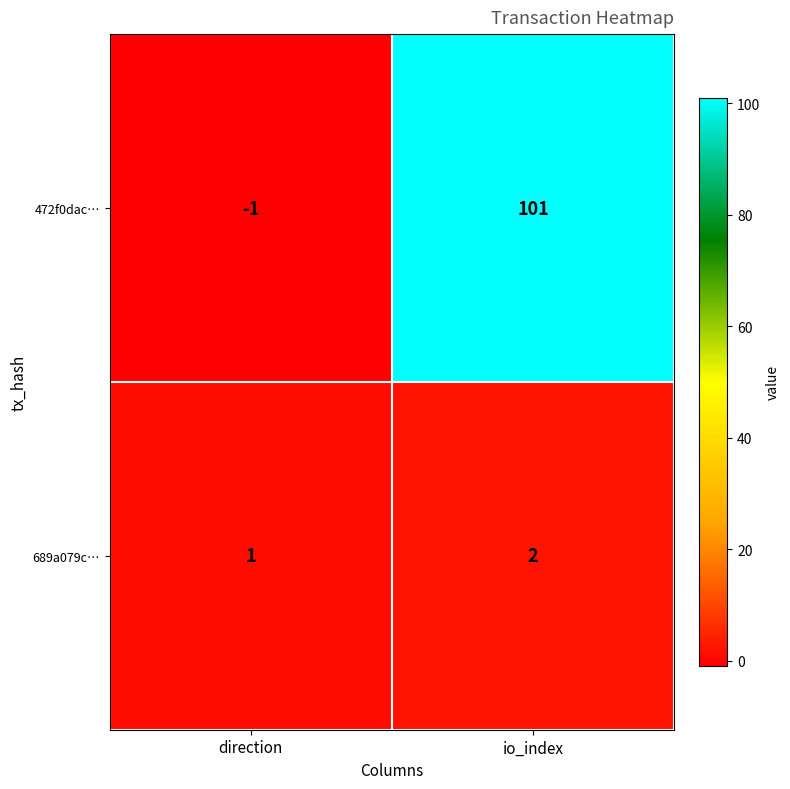

At which category is the sum across all series the highest?

io_index